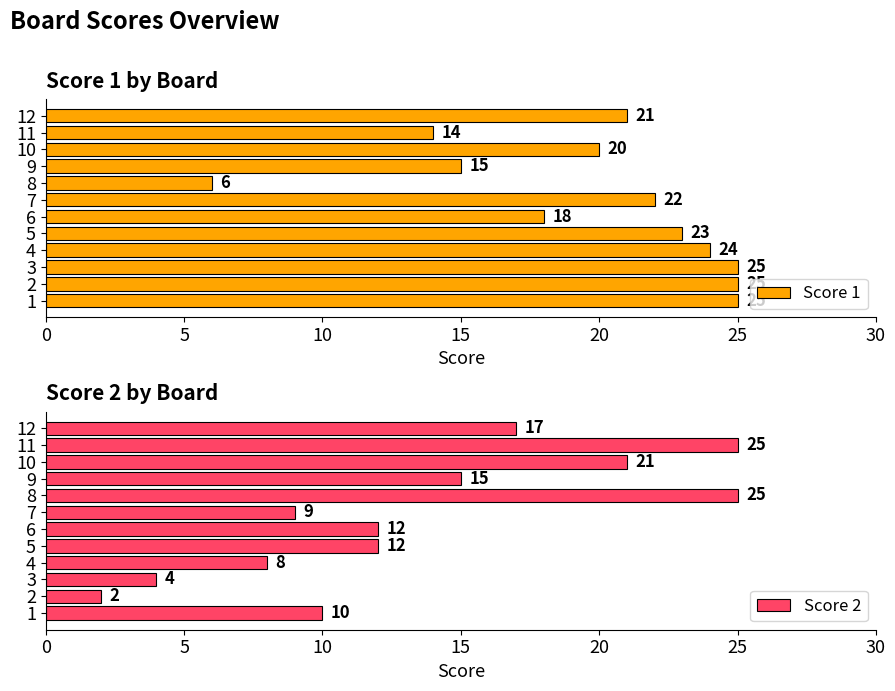

What is the difference between the Score 1 values at 4 and 6?

6